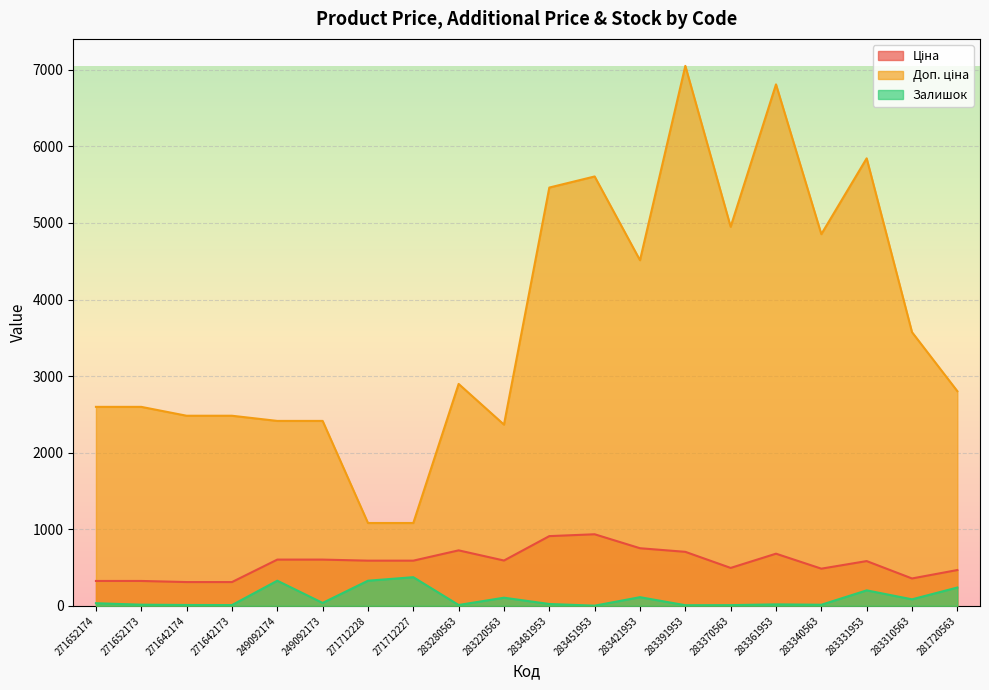

What is the value of the Доп. ціна point at the 5th from the left?

2414.8